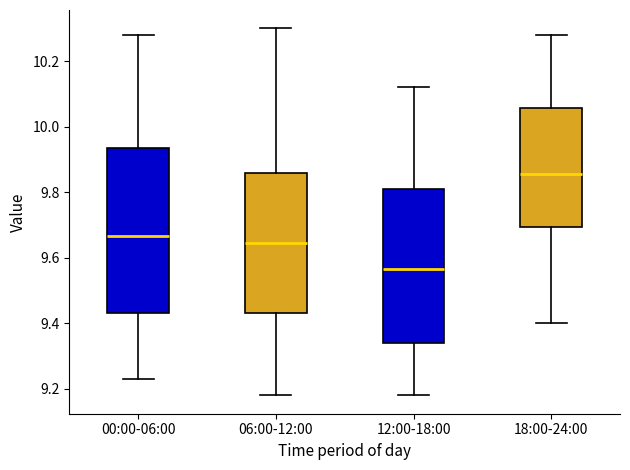

Where does the median line of the box for 18:00-24:00 sit on the y-axis? The values are not printed on the chart, so give them approximately, as read against the axis.

9.86